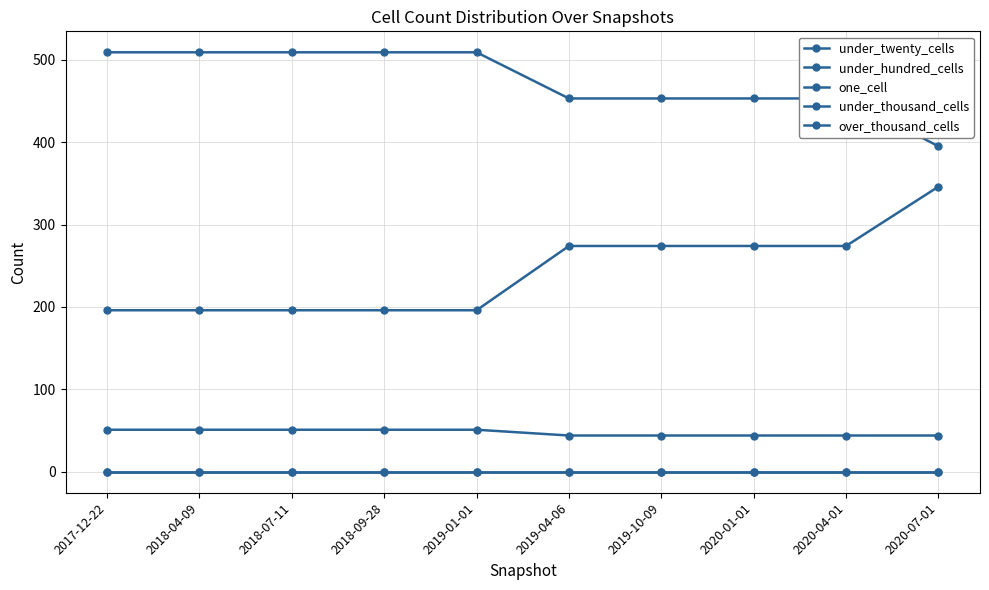

List the series in order of their peak value, highest first.

under_twenty_cells, under_hundred_cells, one_cell, under_thousand_cells, over_thousand_cells